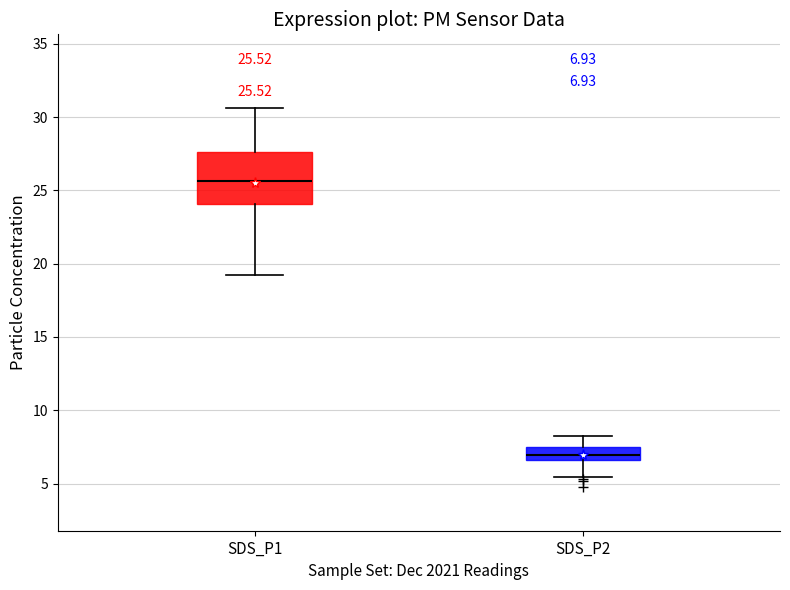

Which box has the highest median line?

SDS_P1